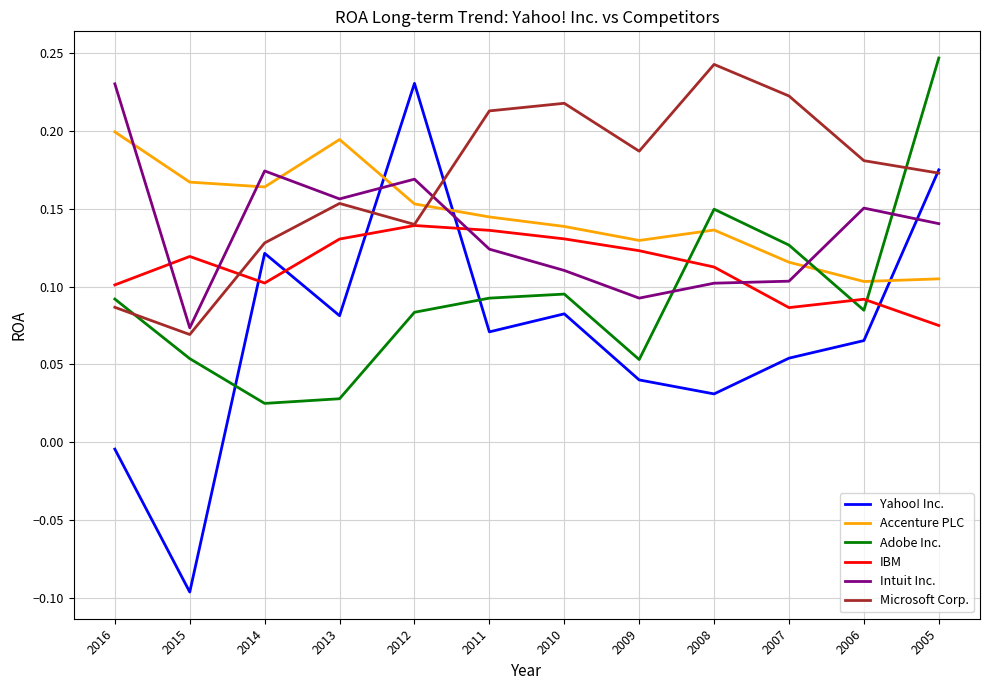

Between which two adjacent categories do Adobe Inc. and Accenture PLC first intersect?

2009 and 2008